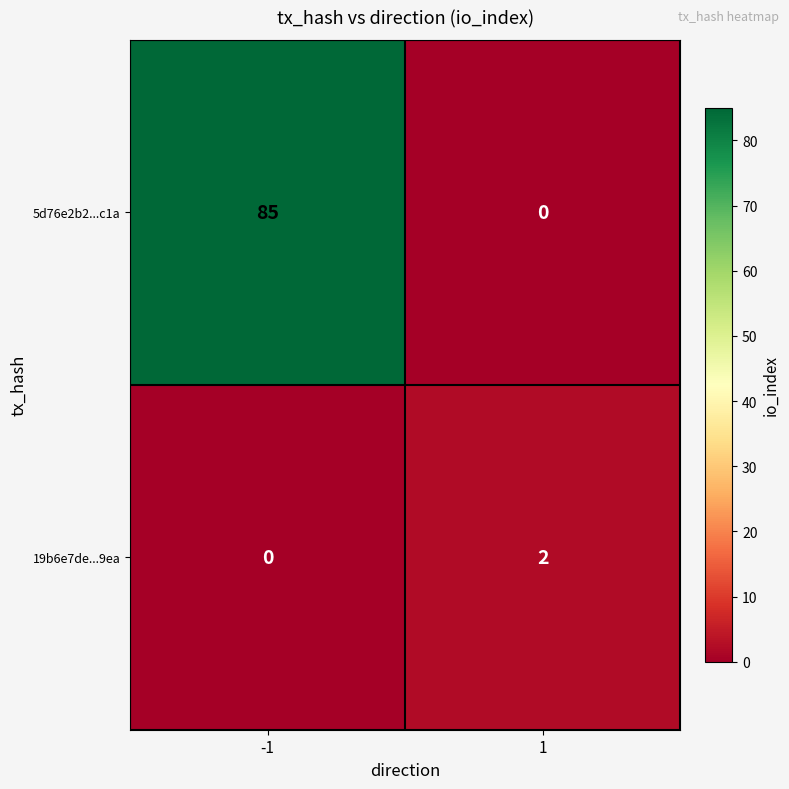

What is the difference between the maximum and minimum values in the 5d76e2b2...c1a series?

85